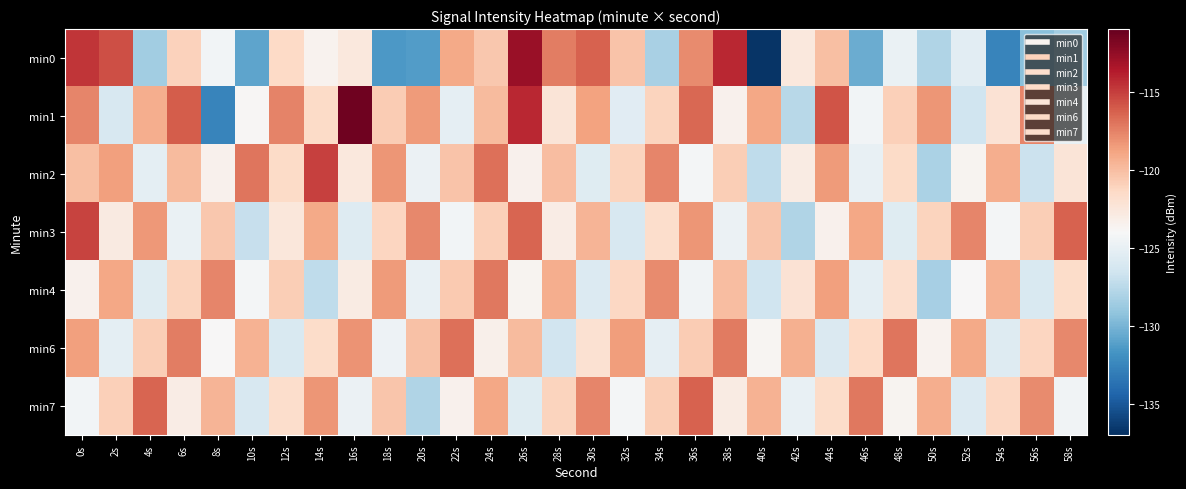

Which series has the largest total across all categories?

min1